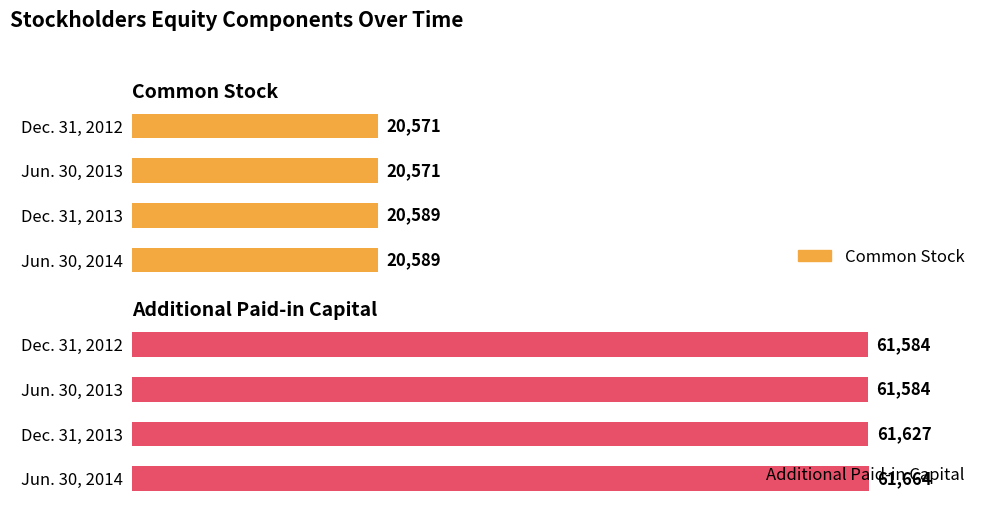

Between Jun. 30, 2013 and Jun. 30, 2014, which series saw the biggest shift?

Additional Paid-in Capital